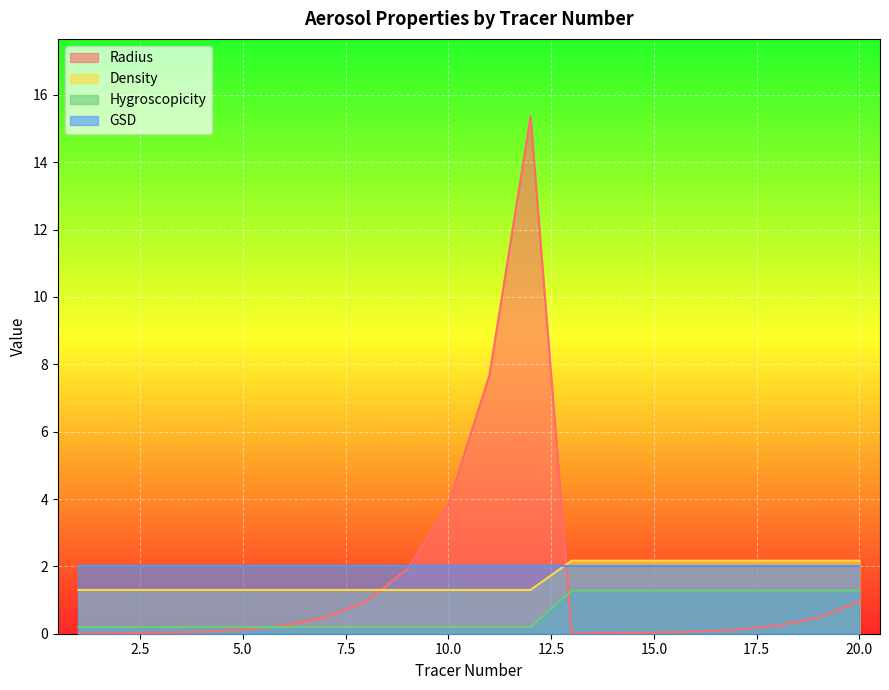

What is the value of the Density point at the 6th from the left?

1.3